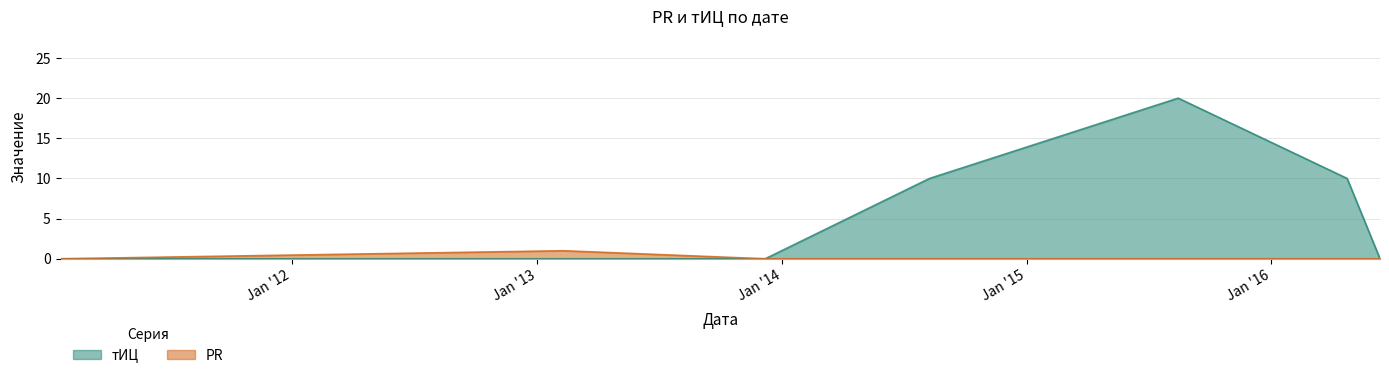

Reading right to left, list all the values displayed in this chart.

тИЦ: 2016-06-11=0	2016-04-23=10	2015-08-15=20	2014-08-09=10	2013-12-07=0	2013-02-09=0	2011-01-21=0
PR: 2016-06-11=0	2016-04-23=0	2015-08-15=0	2014-08-09=0	2013-12-07=0	2013-02-09=1	2011-01-21=0